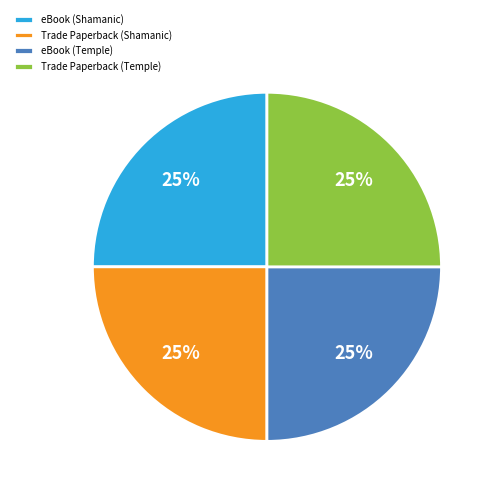

Does eBook (Shamanic) account for over 50% of the chart?

No